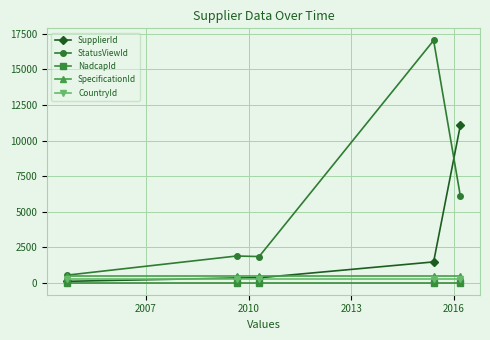

True or false: SpecificationId and NadcapId intersect in this chart.

False